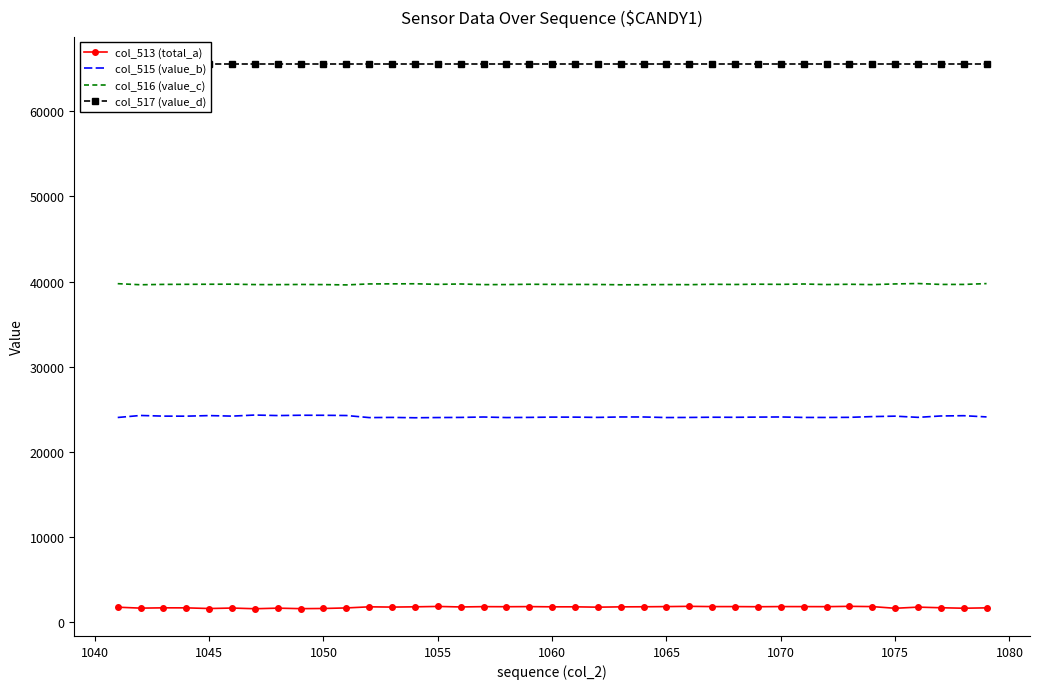

What is the lowest value of the col_515 (value_b) series?

24001